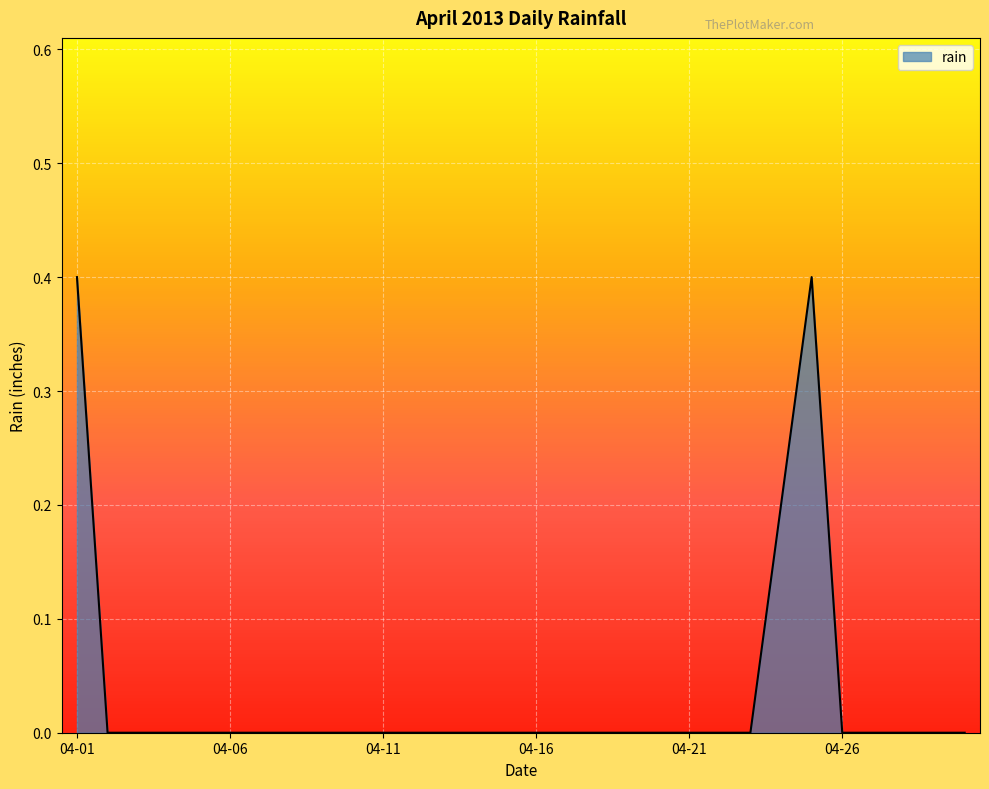

What is the greatest value displayed?

0.4